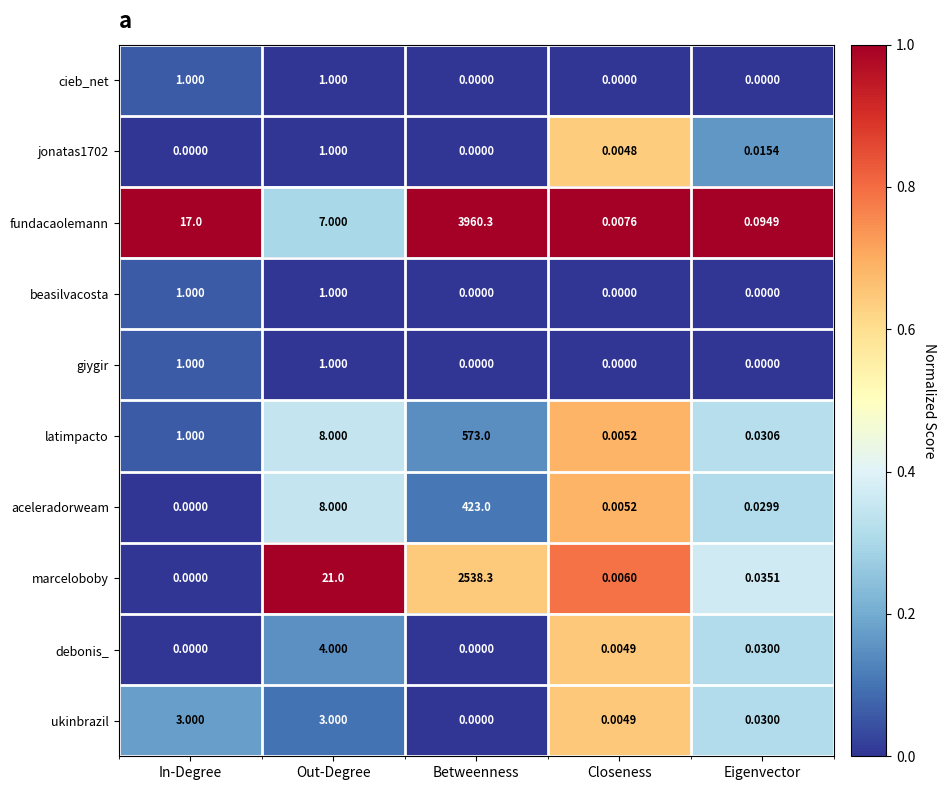

Where does the fundacaolemann series first go above 7?

In-Degree